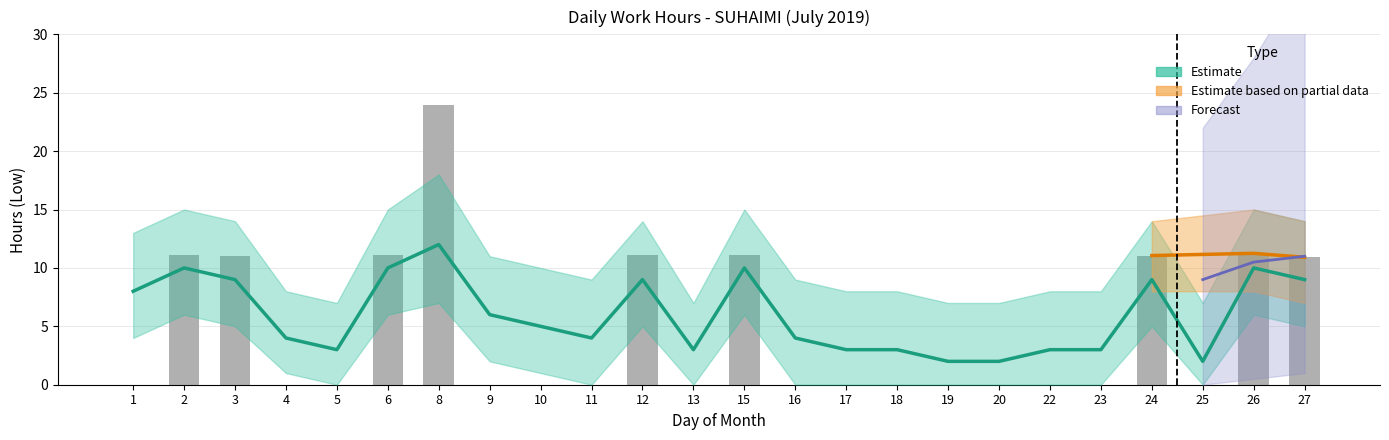

At which category does the chart reach its peak across all series?

8